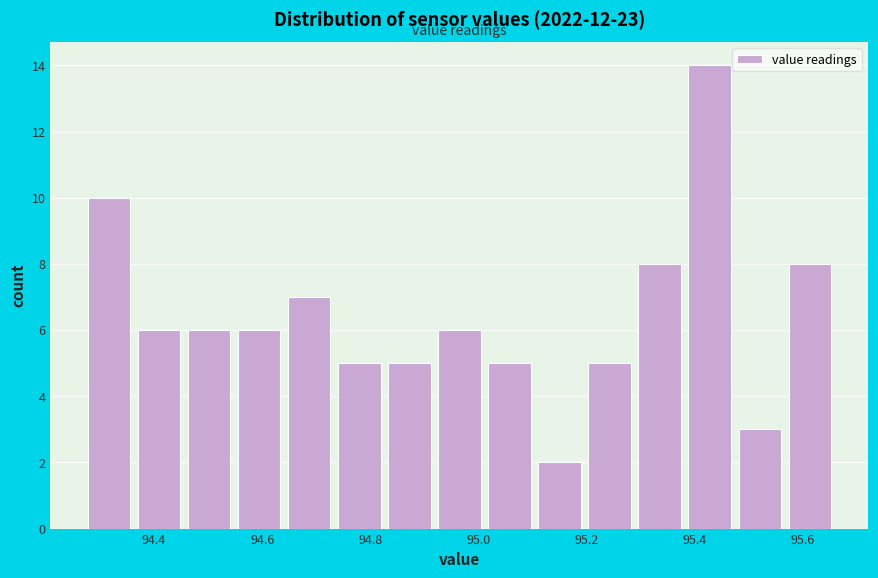

Reading left to right, list every bar in this chart as the range it spans on the x-axis followed by its height. Neither the bar edges nor the heights are printed on the chart, so give them approximately, as read against the axes.

94.28 to 94.36: 10
94.36 to 94.46: 6
94.46 to 94.54: 6
94.54 to 94.64: 6
94.64 to 94.74: 7
94.74 to 94.82: 5
94.82 to 94.92: 5
94.92 to 95.02: 6
95.02 to 95.10: 5
95.10 to 95.20: 2
95.20 to 95.28: 5
95.28 to 95.38: 8
95.38 to 95.48: 14
95.48 to 95.56: 3
95.56 to 95.66: 8